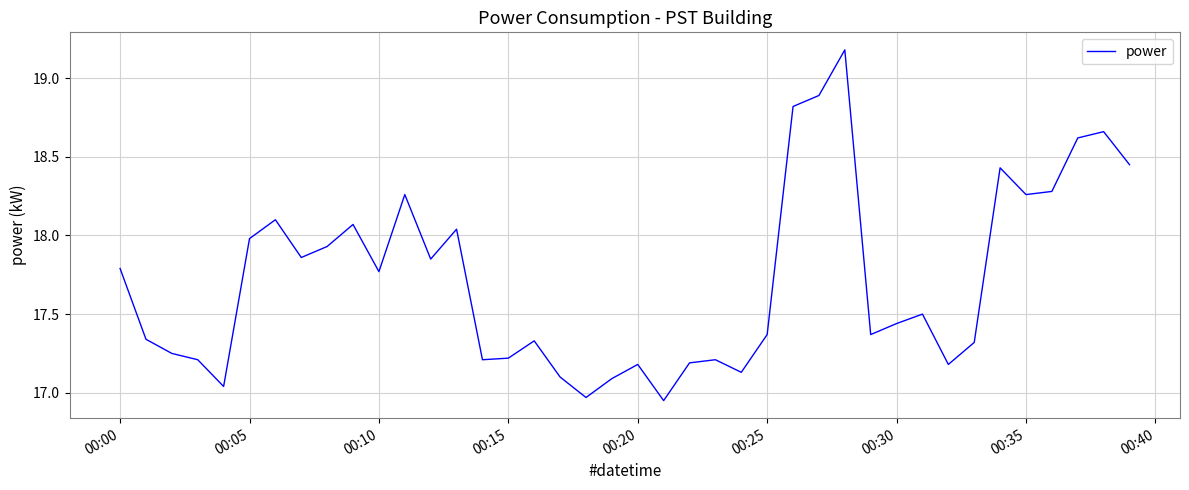

Does the chart display data point markers on the line(s)?

No